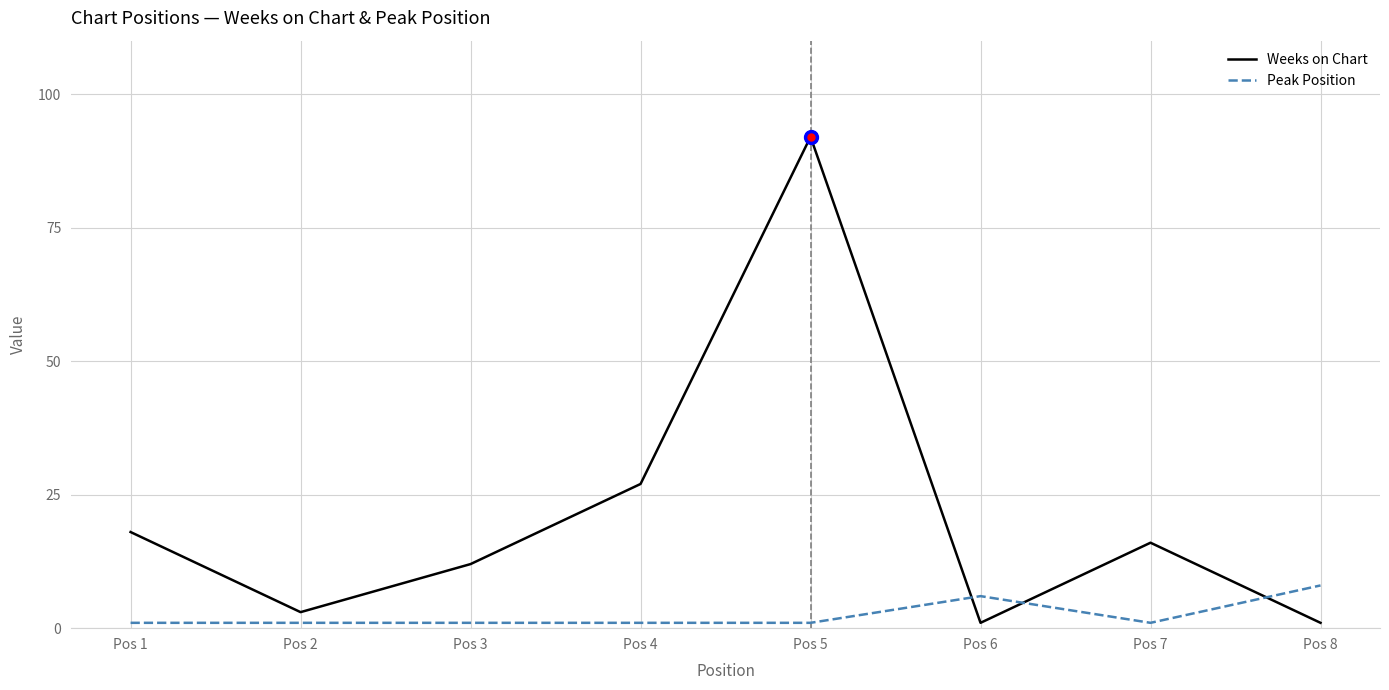

What is the maximum value shown in the chart?

92